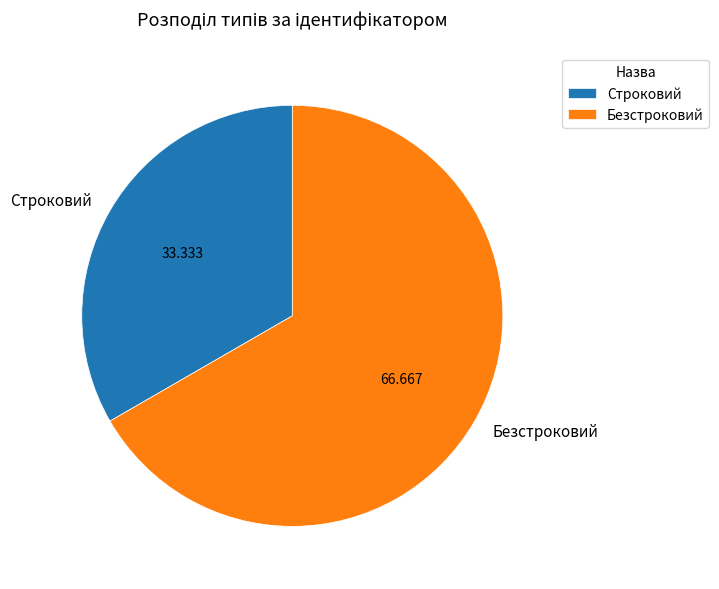

How many slices are in this pie chart?

2